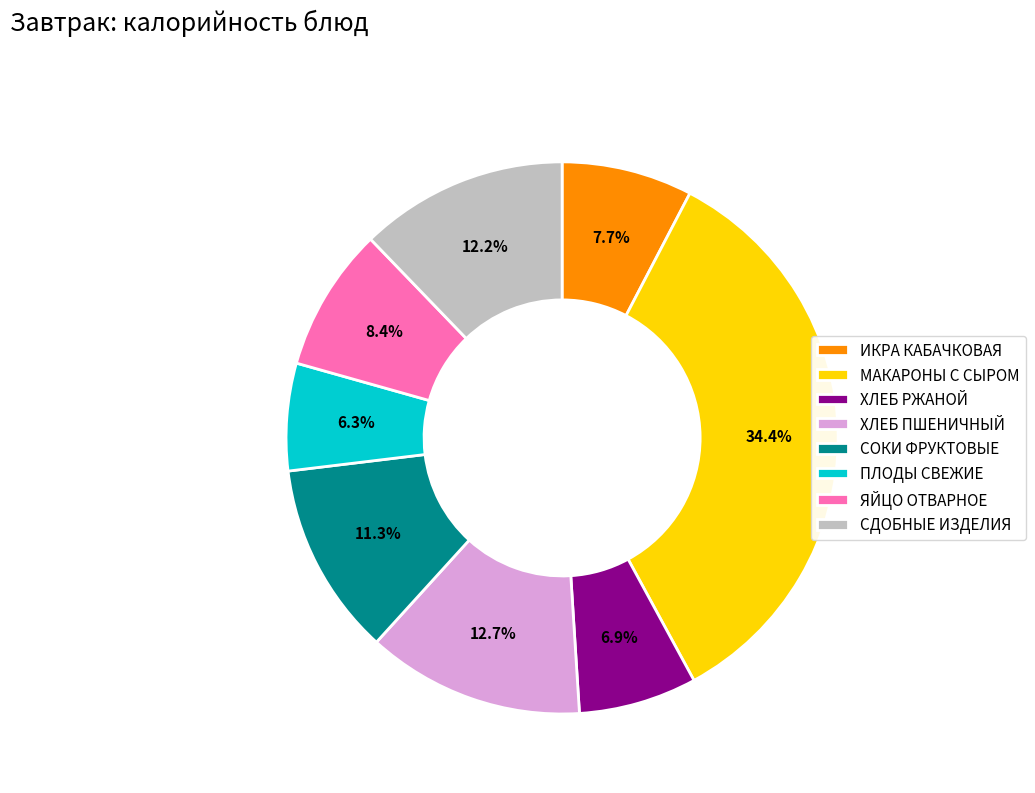

Count the number of slices in the pie.

8